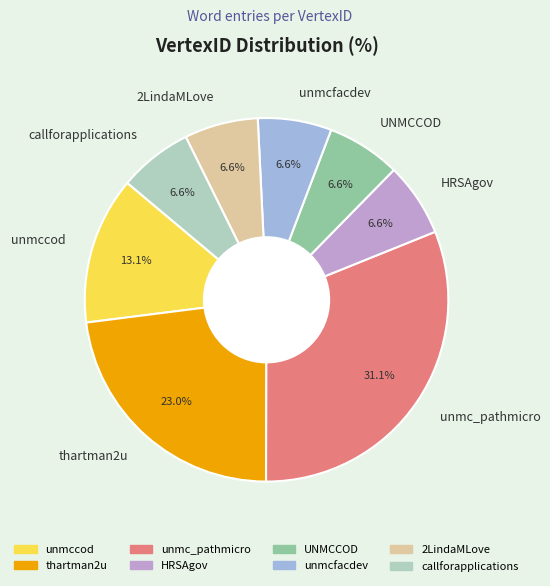

What percentage is the HRSAgov slice, to the nearest percent?

7%